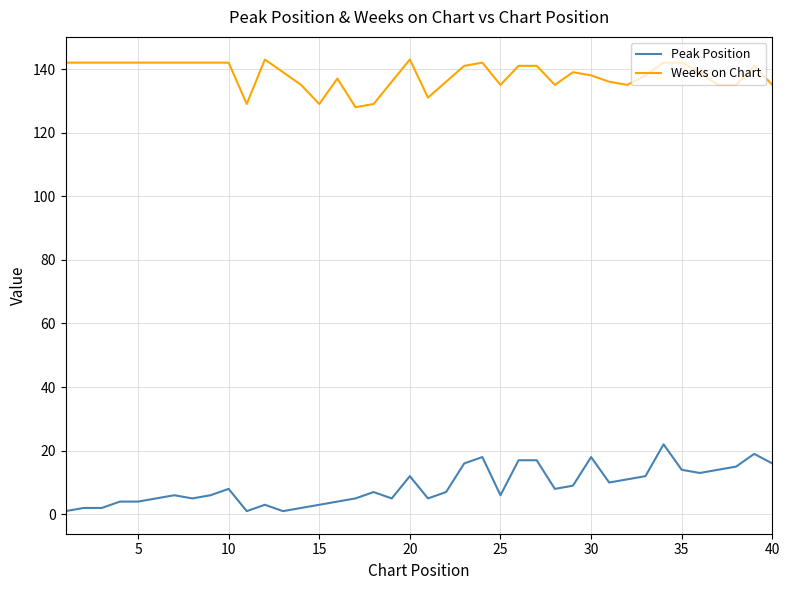

Which series has the largest total across all categories?

Weeks on Chart